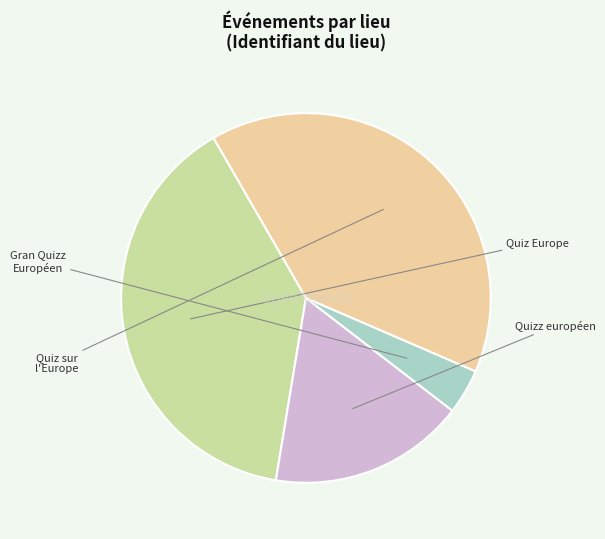

Is there any slice that represents more than half of the pie?

No